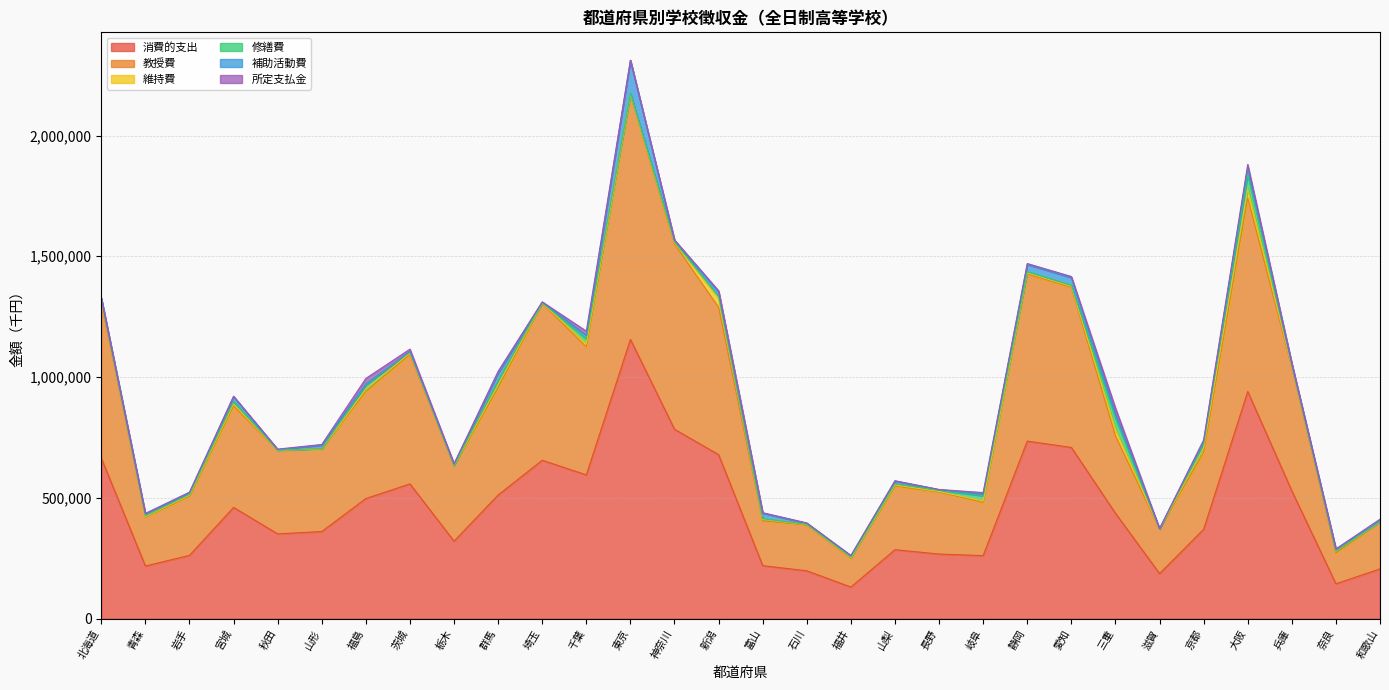

True or false: 修繕費 has more than 0 points higher than both neighbors.

True